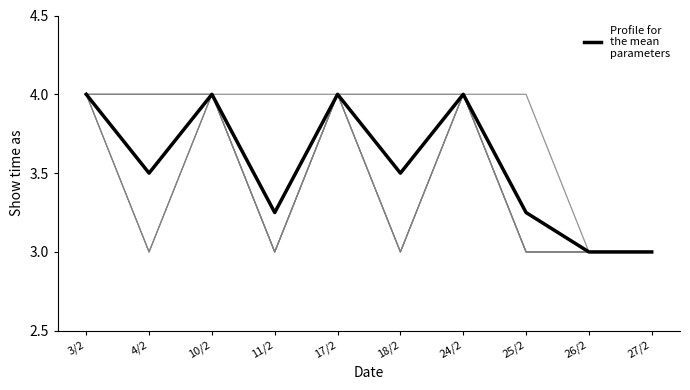

What is the sum of all values?

35.5